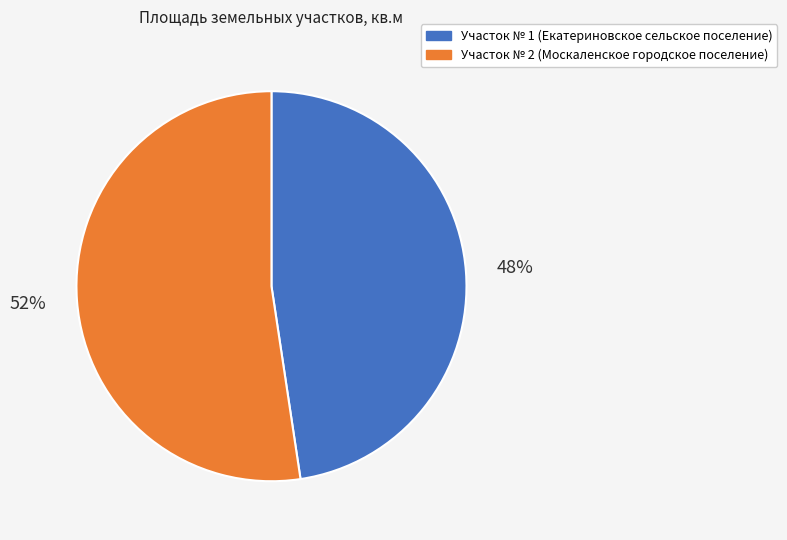

To the nearest percent, what is the average slice percentage?

50%